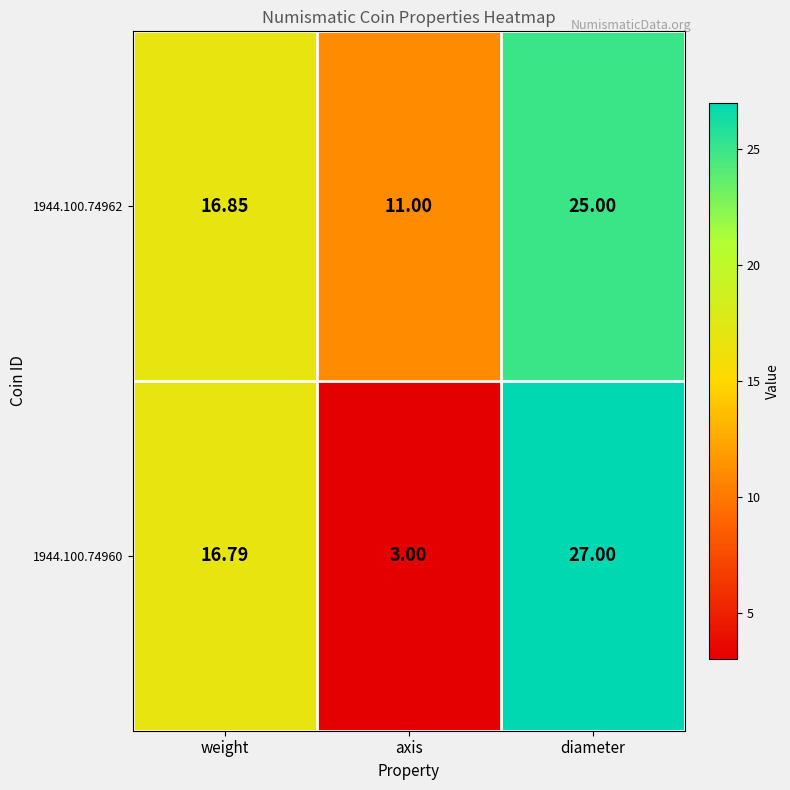

Rank the categories by 1944.100.74960 value from highest to lowest.

diameter, weight, axis